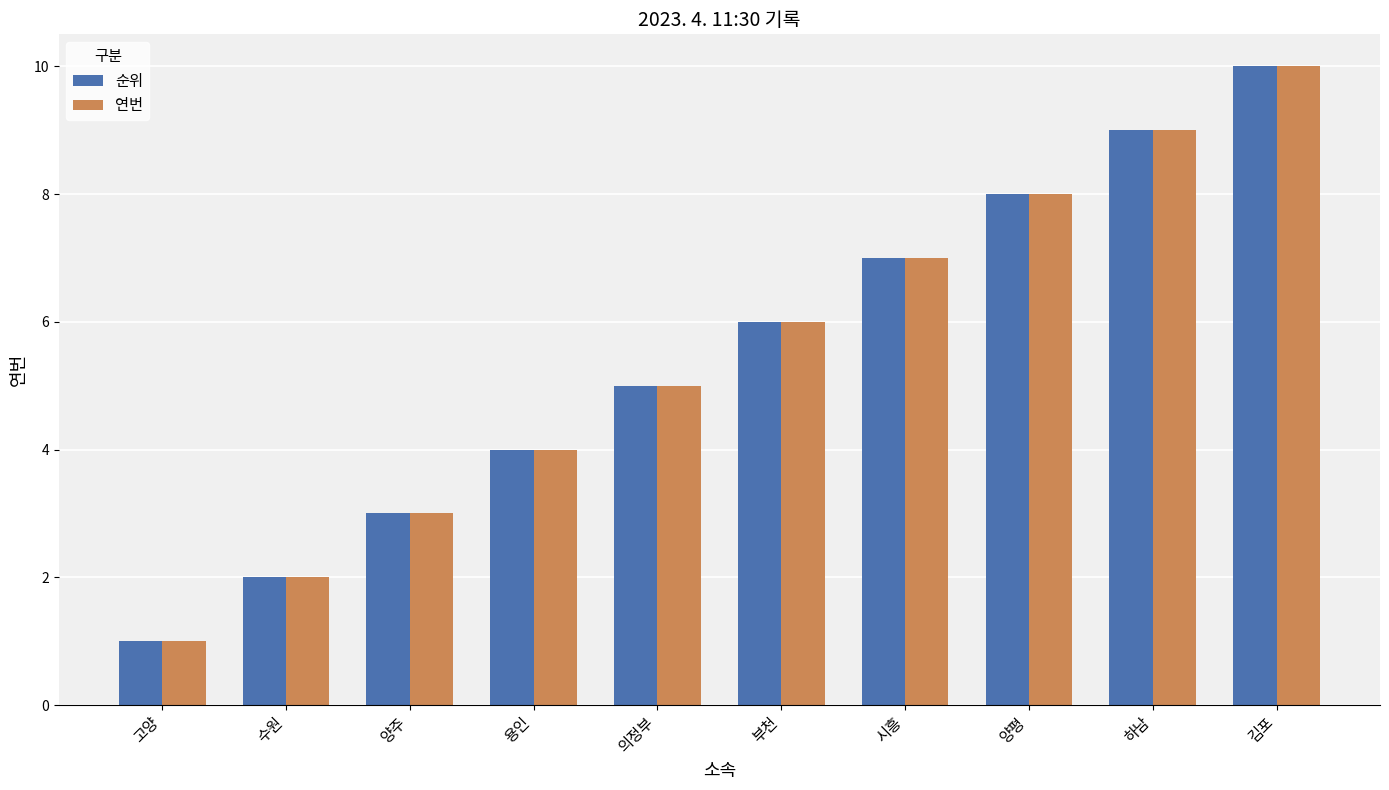

What is the label of the 5th bar from the right?

부천